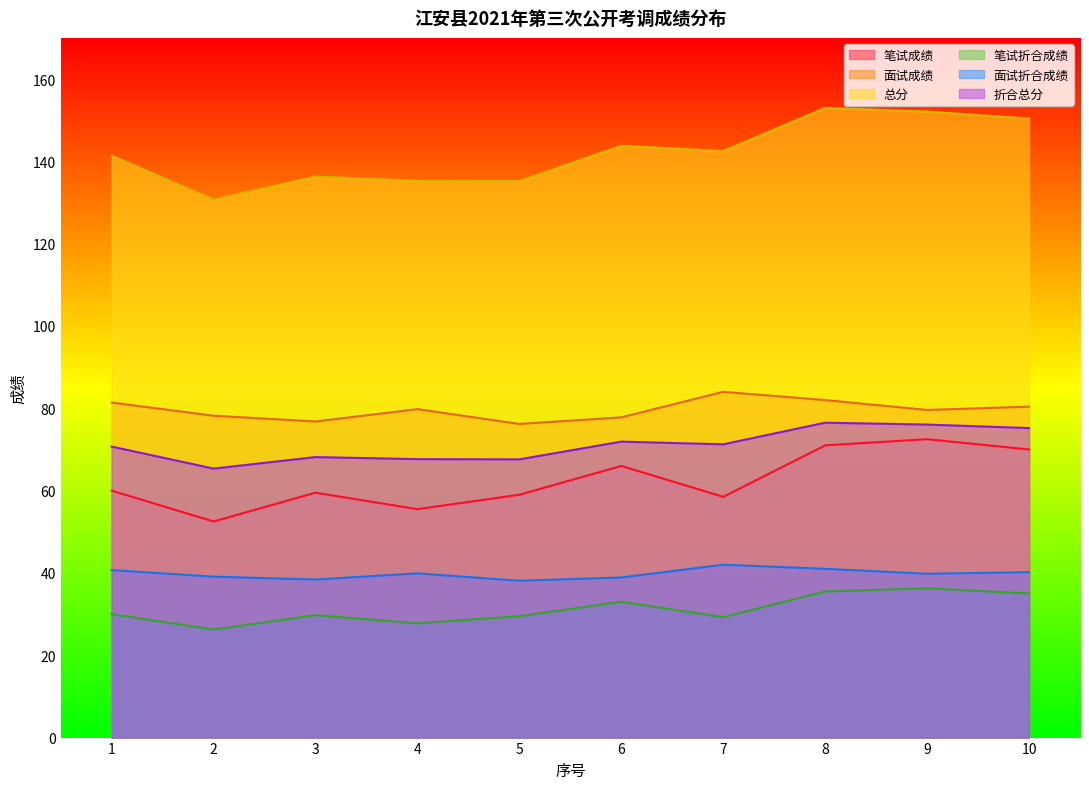

The value of 笔试折合成绩 at 2 is 7.4. True or false?

False